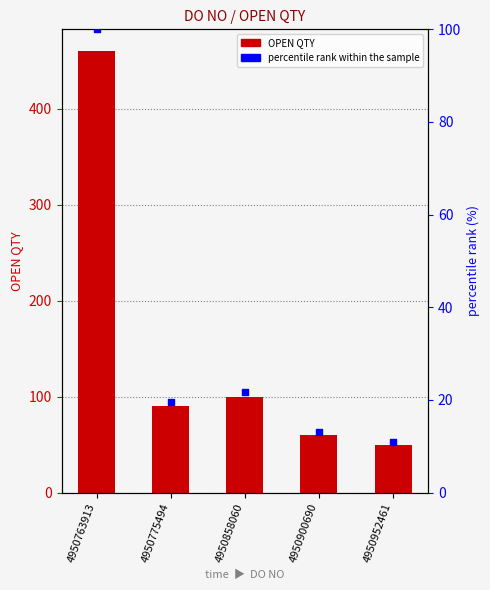

Which series has the largest Y range (max minus min)?

OPEN QTY